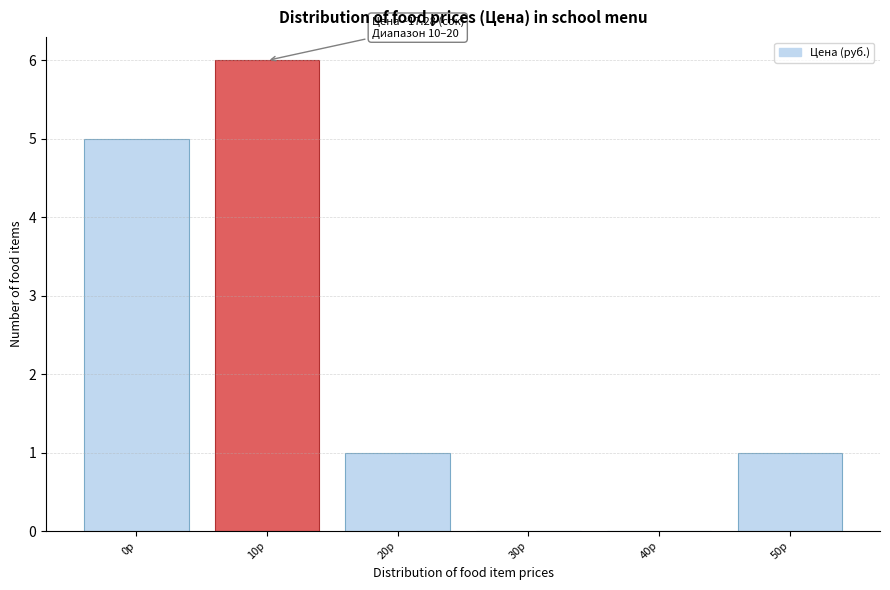

Reading right to left, what are all the values shown in this chart?

50р=1	40р=0	30р=0	20р=1	10р=6	0р=5